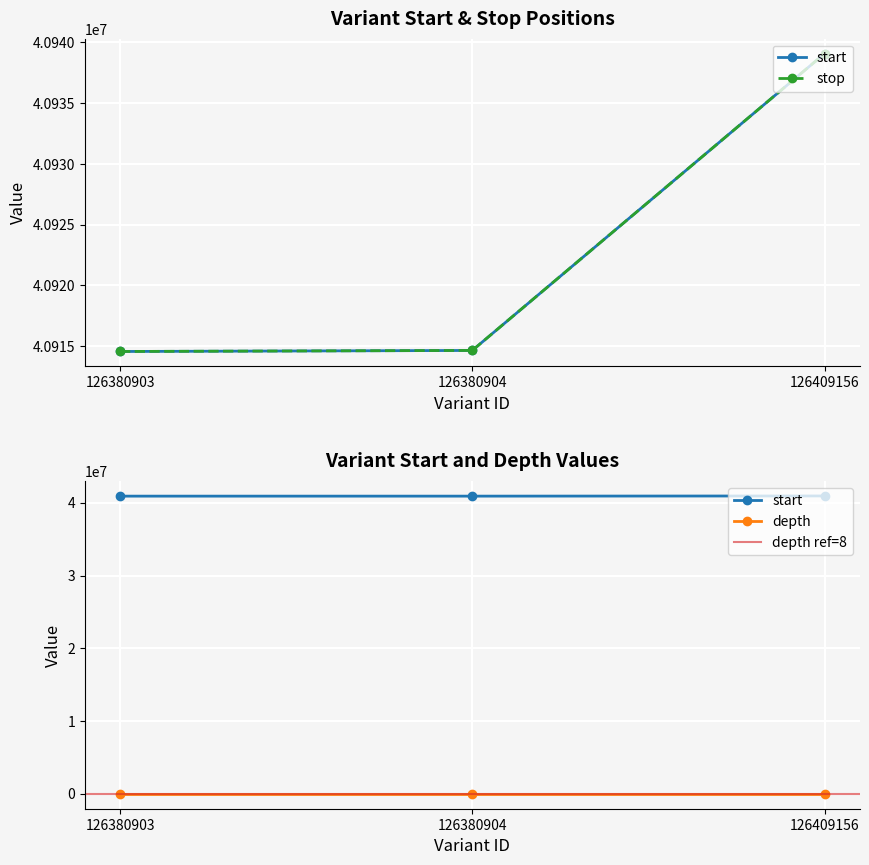

Reading left to right, transcribe all the data shown in this chart.

start: 126380903=40914572	126380904=40914657	126409156=40939064
stop: 126380903=40914573	126380904=40914658	126409156=40939065
depth: 126380903=20	126380904=8	126409156=6